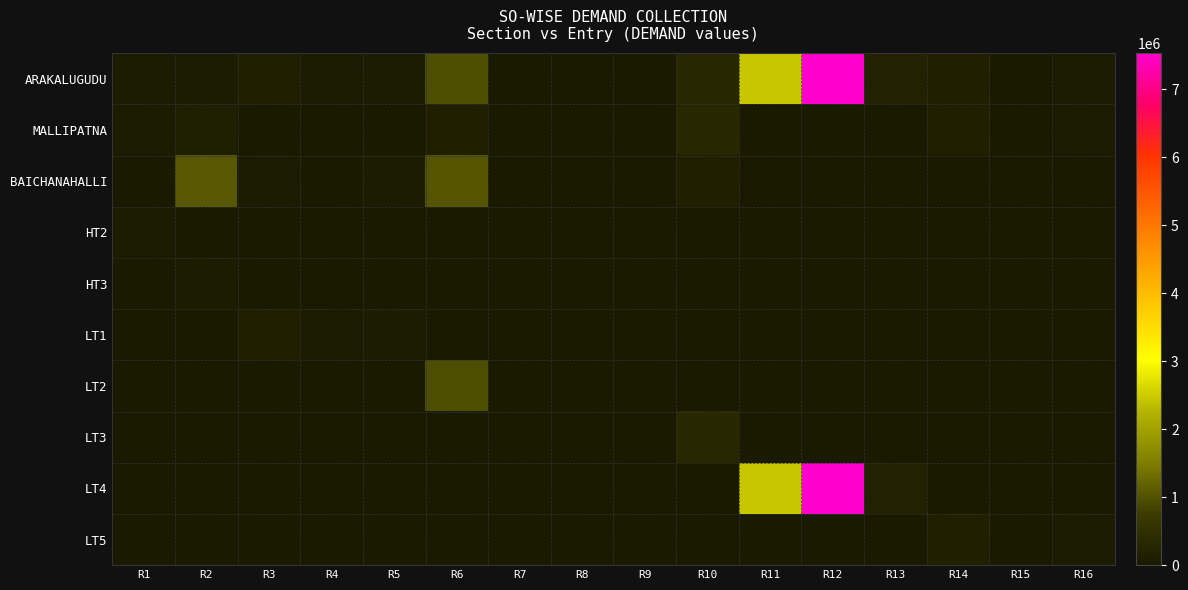

Reading left to right, extract all data points from this chart.

ARAKALUGUDU: R1=34669.0	R2=66134.0	R3=139354.0	R4=38813.8	R5=72470.6	R6=958537.2	R7=7080.6	R8=1299.0	R9=2316.0	R10=320218.0	R11=2467544.7	R12=7525609.0	R13=179078.6	R14=158037.0	R15=4181.0	R16=51857.0
MALLIPATNA: R1=34669.0	R2=113364.0	R3=618.0	R4=990.0	R5=6486.0	R6=146141.0	R7=580.0	R8=1295.0	R9=2314.0	R10=319207.0	R11=0.0	R12=0.0	R13=0.0	R14=156344.0	R15=4169.0	R16=51853.0
BAICHANAHALLI: R1=0.0	R2=1080511.0	R3=57510.1	R4=9873.0	R5=82701.4	R6=1030678.7	R7=8333.0	R8=5051.0	R9=16503.0	R10=156642.0	R11=0.0	R12=0.0	R13=0.0	R14=0.0	R15=0.0	R16=0.0
HT2: R1=34669.0	R2=0.0	R3=0.0	R4=0.0	R5=0.0	R6=0.0	R7=0.0	R8=0.0	R9=0.0	R10=0.0	R11=0.0	R12=0.0	R13=0.0	R14=0.0	R15=0.0	R16=0.0
HT3: R1=0.0	R2=66134.0	R3=0.0	R4=0.0	R5=0.0	R6=0.0	R7=0.0	R8=0.0	R9=0.0	R10=0.0	R11=0.0	R12=0.0	R13=0.0	R14=0.0	R15=0.0	R16=0.0
LT1: R1=0.0	R2=0.0	R3=139354.0	R4=38813.8	R5=72470.6	R6=0.0	R7=0.0	R8=0.0	R9=0.0	R10=0.0	R11=0.0	R12=0.0	R13=0.0	R14=0.0	R15=0.0	R16=0.0
LT2: R1=0.0	R2=0.0	R3=0.0	R4=0.0	R5=0.0	R6=958537.2	R7=7080.6	R8=1299.0	R9=0.0	R10=0.0	R11=0.0	R12=0.0	R13=0.0	R14=0.0	R15=0.0	R16=0.0
LT3: R1=0.0	R2=0.0	R3=0.0	R4=0.0	R5=0.0	R6=0.0	R7=0.0	R8=0.0	R9=2316.0	R10=320218.0	R11=0.0	R12=0.0	R13=0.0	R14=0.0	R15=0.0	R16=0.0
LT4: R1=0.0	R2=0.0	R3=0.0	R4=0.0	R5=0.0	R6=0.0	R7=0.0	R8=0.0	R9=0.0	R10=0.0	R11=2467544.7	R12=7525609.0	R13=179078.6	R14=0.0	R15=0.0	R16=0.0
LT5: R1=0.0	R2=0.0	R3=0.0	R4=0.0	R5=0.0	R6=0.0	R7=0.0	R8=0.0	R9=0.0	R10=0.0	R11=0.0	R12=0.0	R13=0.0	R14=158037.0	R15=4181.0	R16=51857.0